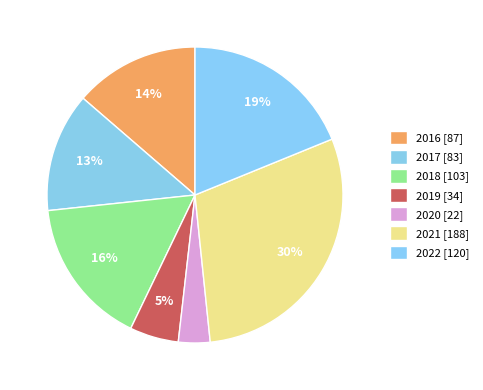

To the nearest percent, what is the average slice percentage?

14%